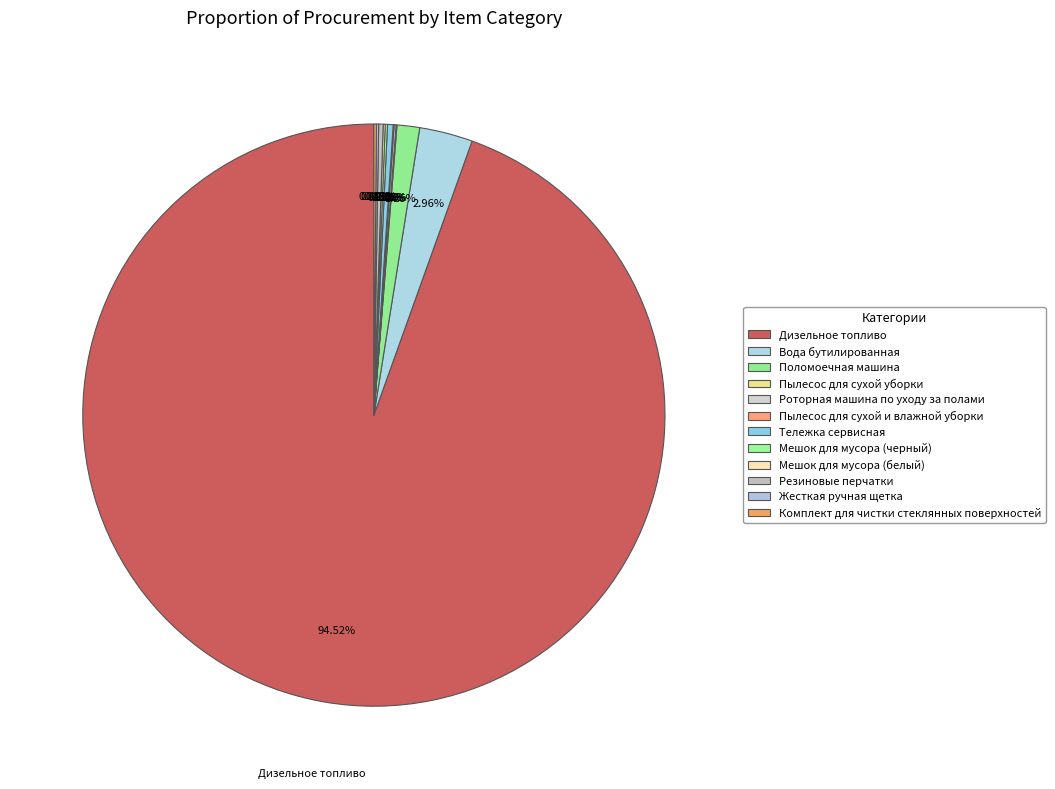

What is the ratio of the value at Мешок для мусора (черный) to the value at Пылесос для сухой уборки?

2.5